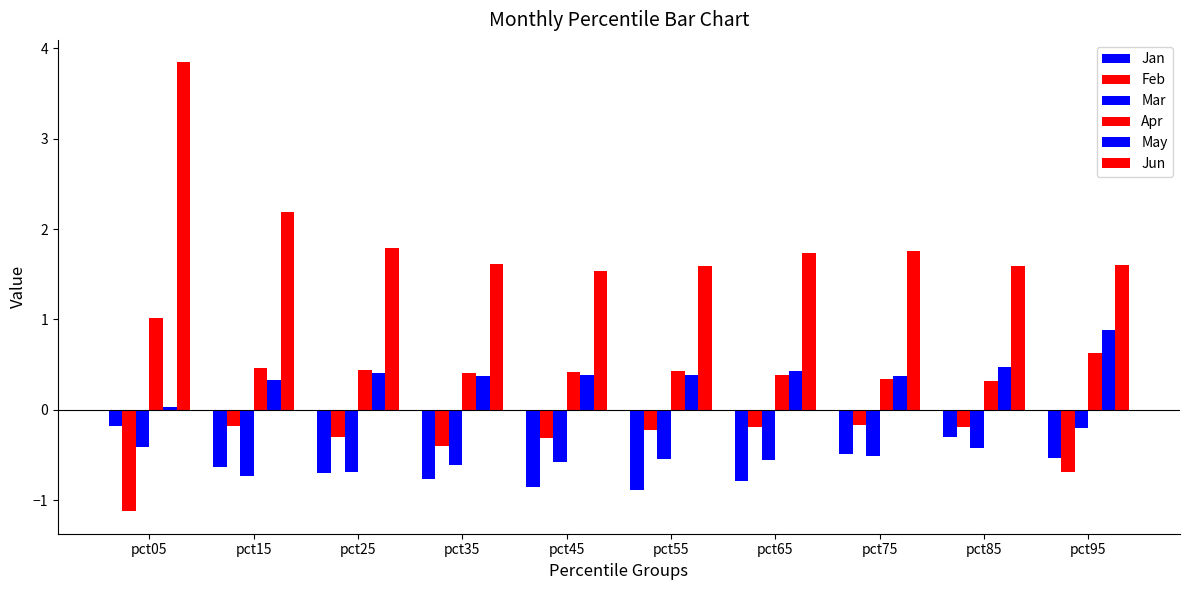

At how many categories does at least one series exceed 0?

10